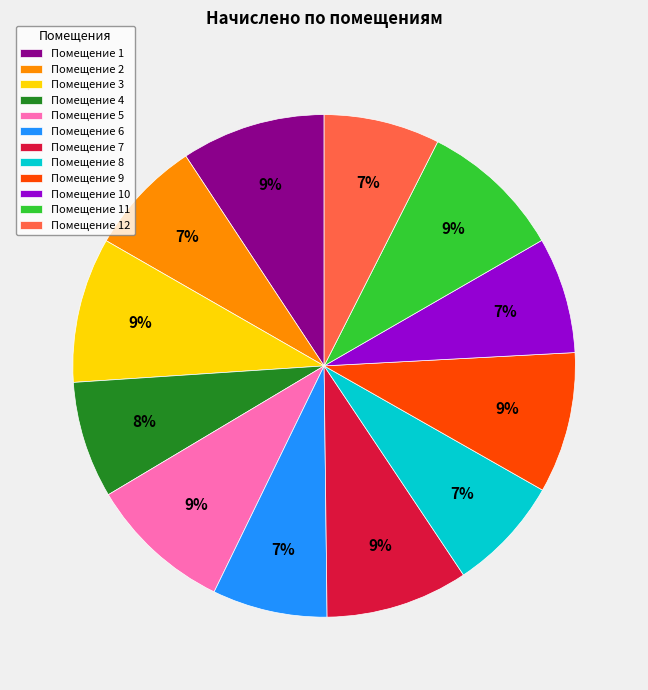

Approximately how many times larger is the value at Помещение 1 compared to Помещение 7?

1.0